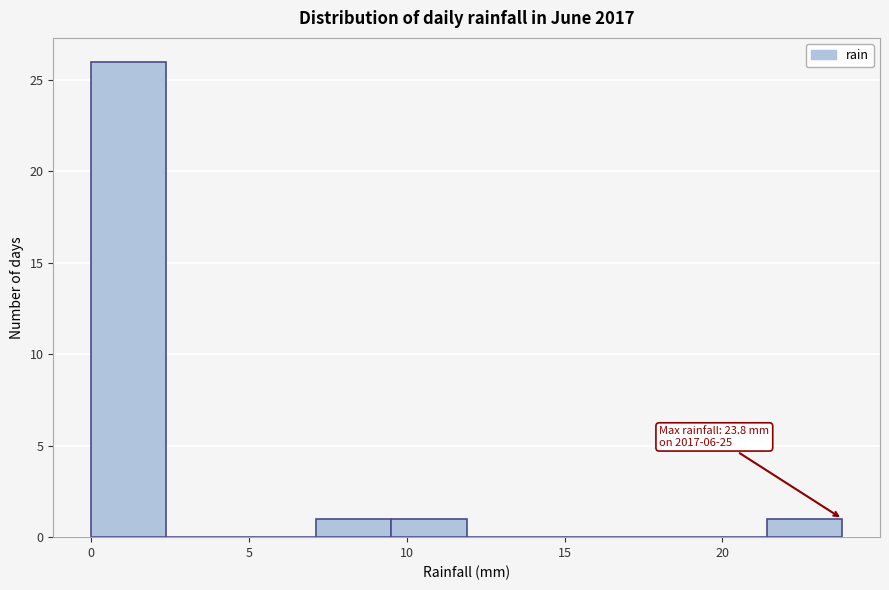

Which range on the x-axis has the tallest bar?

0.0 to 2.5